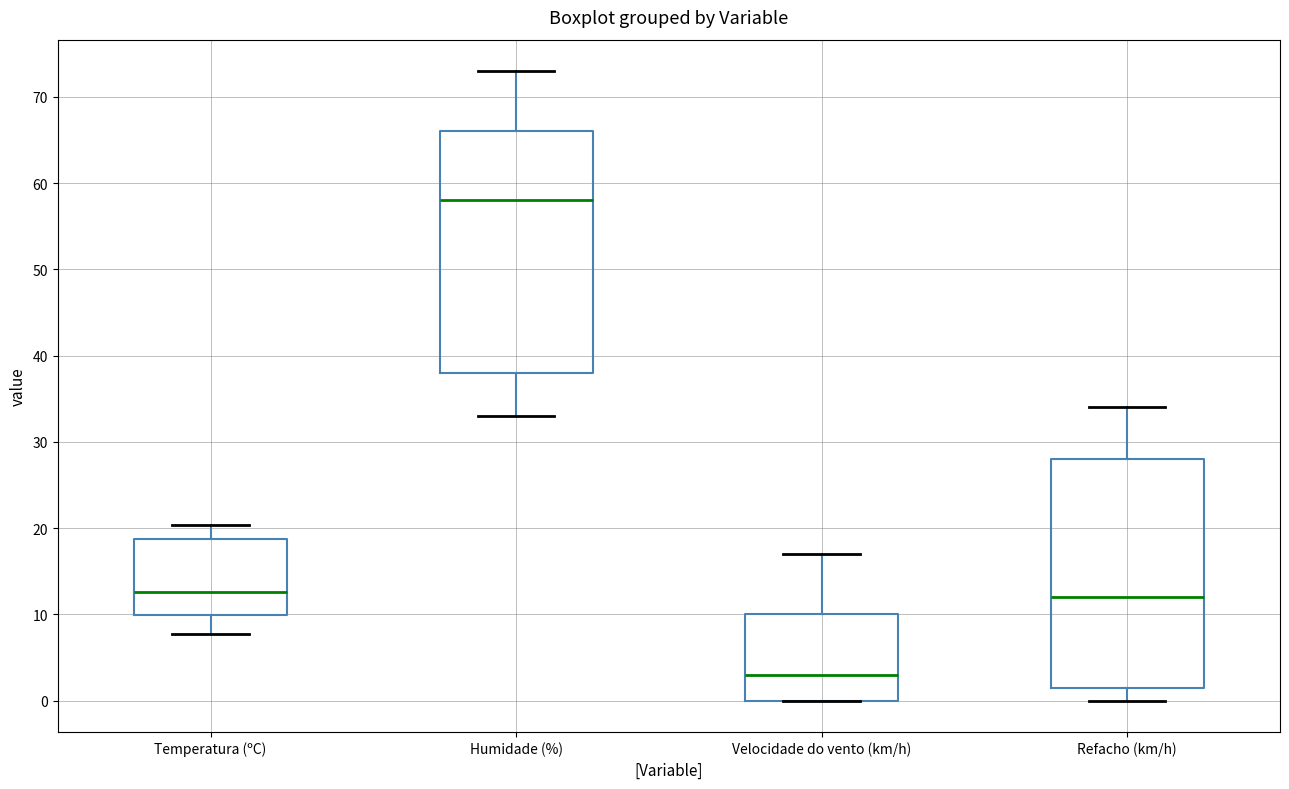

Which box is the tallest, from its lower edge to its upper edge?

Humidade (%)